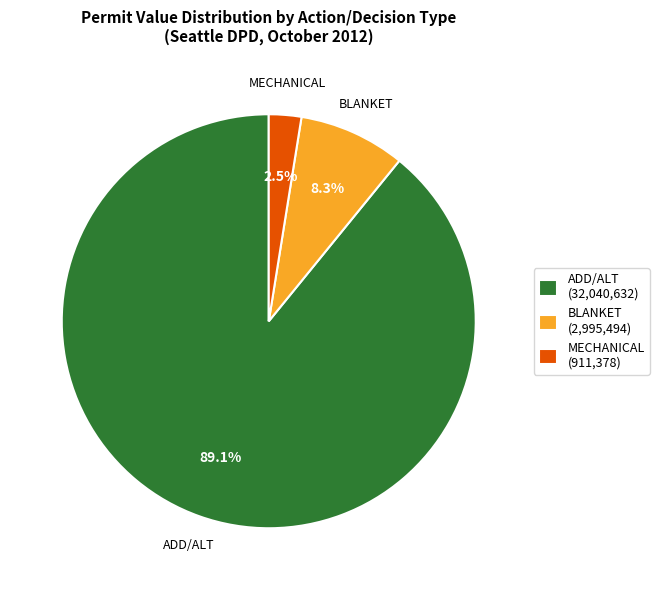

Which slice is the smallest?

MECHANICAL (911,378)